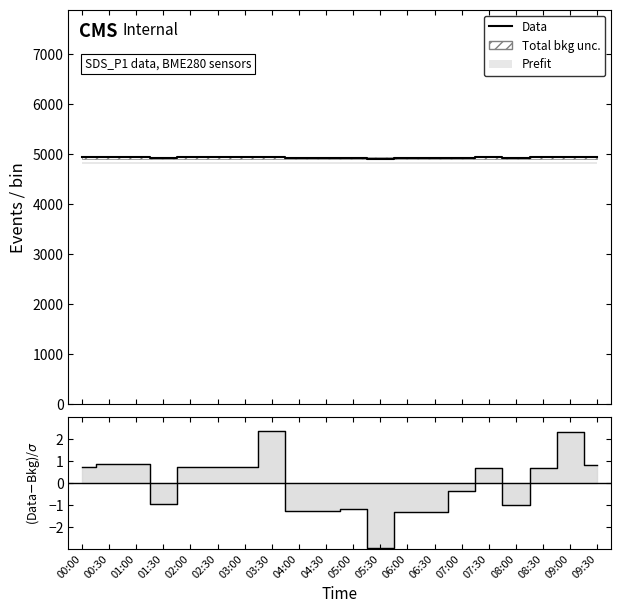

What is the label of the 1st point from the right?

09:30